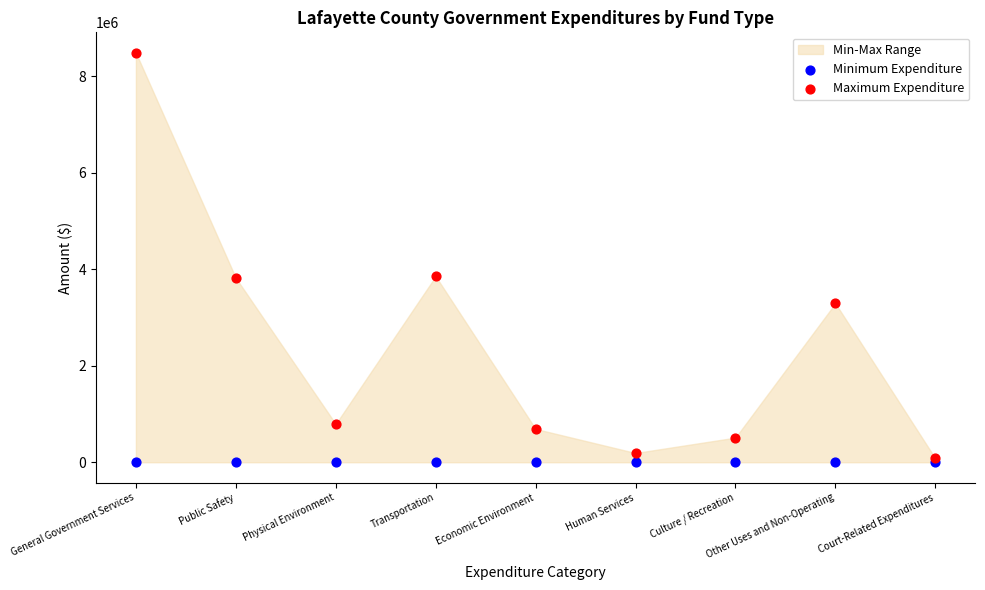

Which series has the largest Y range (max minus min)?

Maximum Expenditure